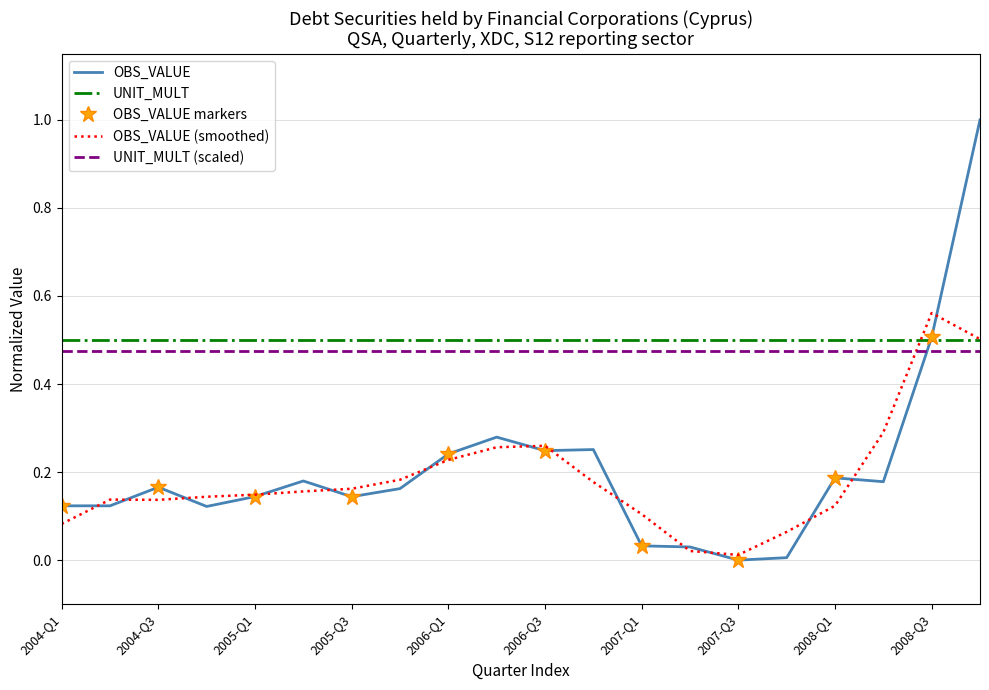

At which label is the value closest to 0?

2007-Q3